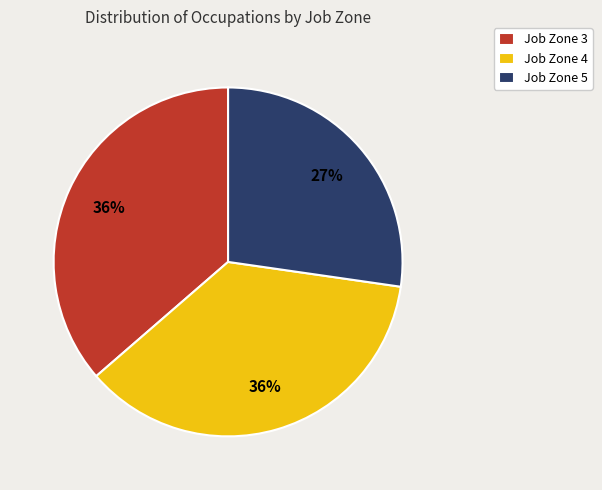

To the nearest percent, what is the difference between the Job Zone 5 and Job Zone 3 slice percentages?

9%